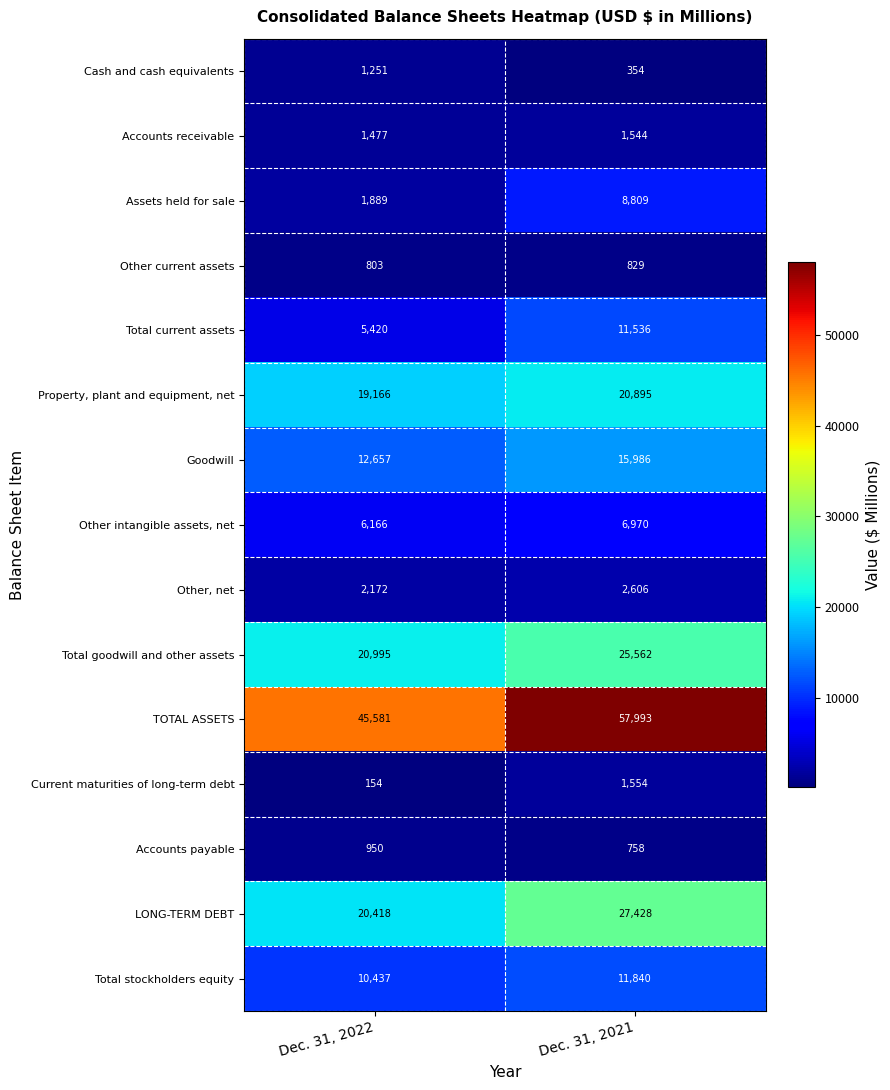

At which category is the sum across all series the highest?

Dec. 31, 2021